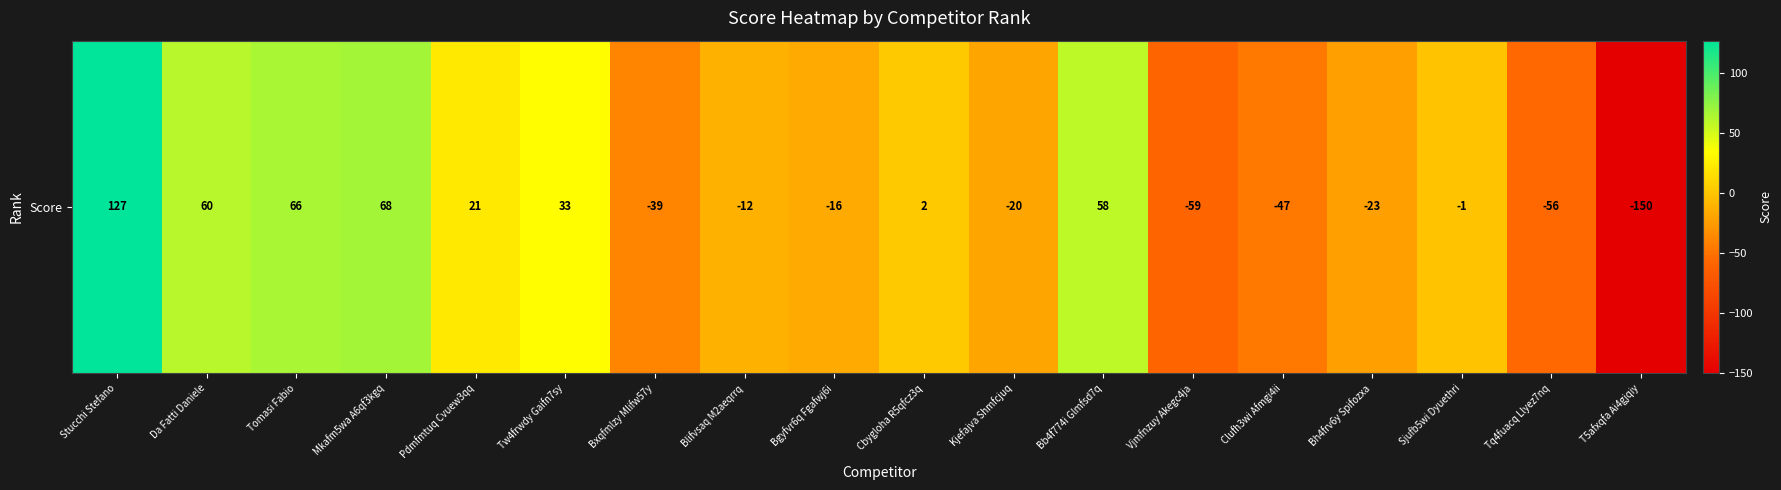

Reading left to right, extract all data points from this chart.

127	60	66	68	21	33	-39	-12	-16	2	-20	58	-59	-47	-23	-1	-56	-150